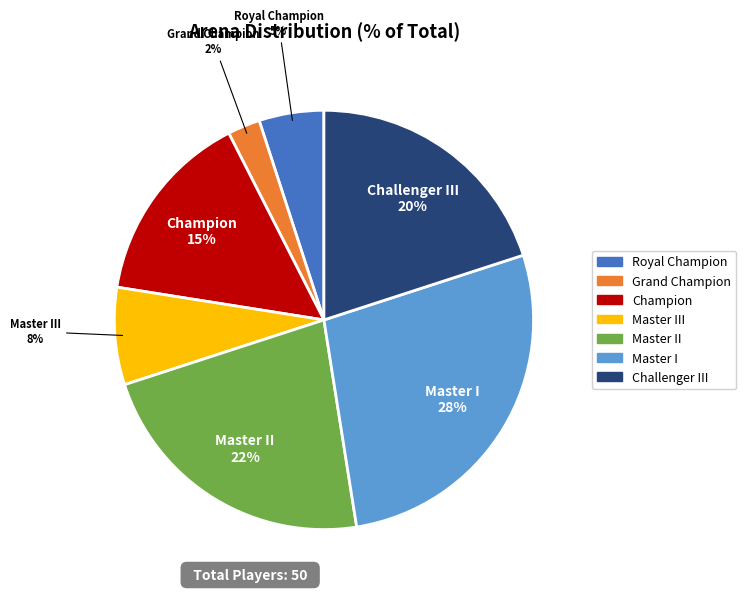

To the nearest percent, what portion does Master II represent?

22%